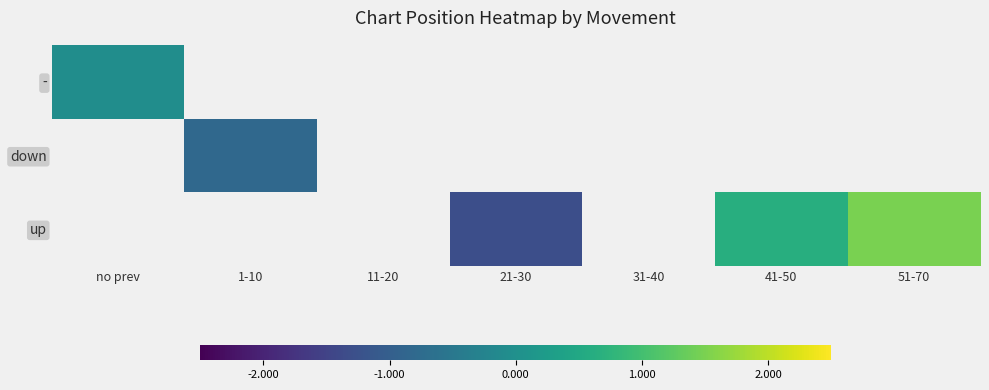

Which label corresponds to the largest value in the chart?

51-70